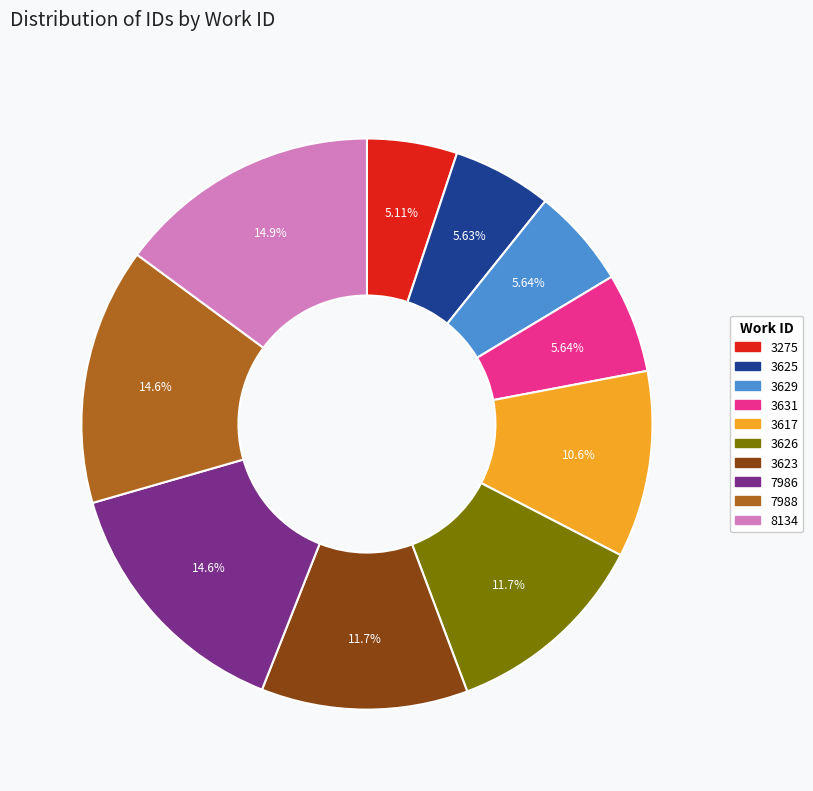

Approximately how many times larger is the value at 3617 compared to 8134?

0.7